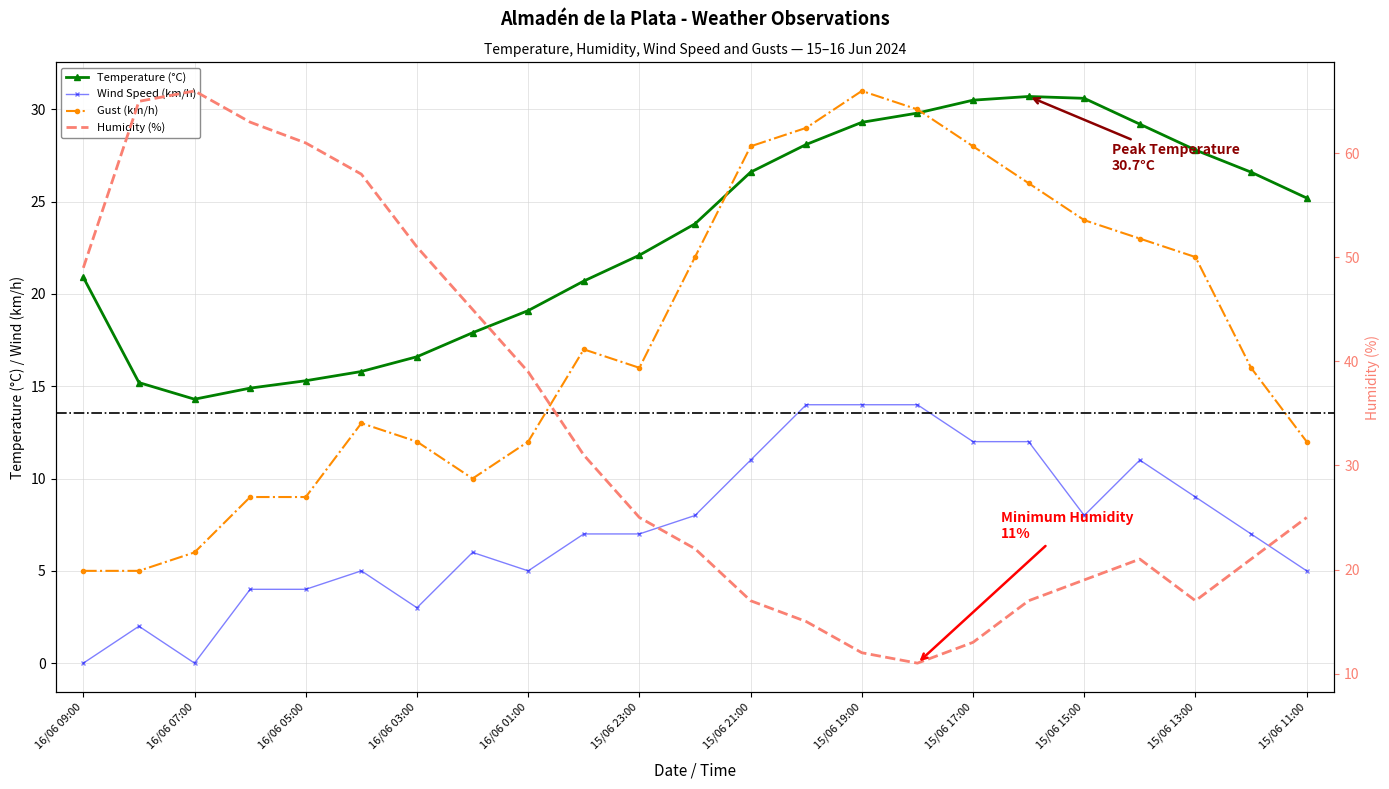

Rank the series at 16/06 00:00 from highest to lowest value.

Humidity (%), Temperature (°C), Gust (km/h), Wind Speed (km/h)